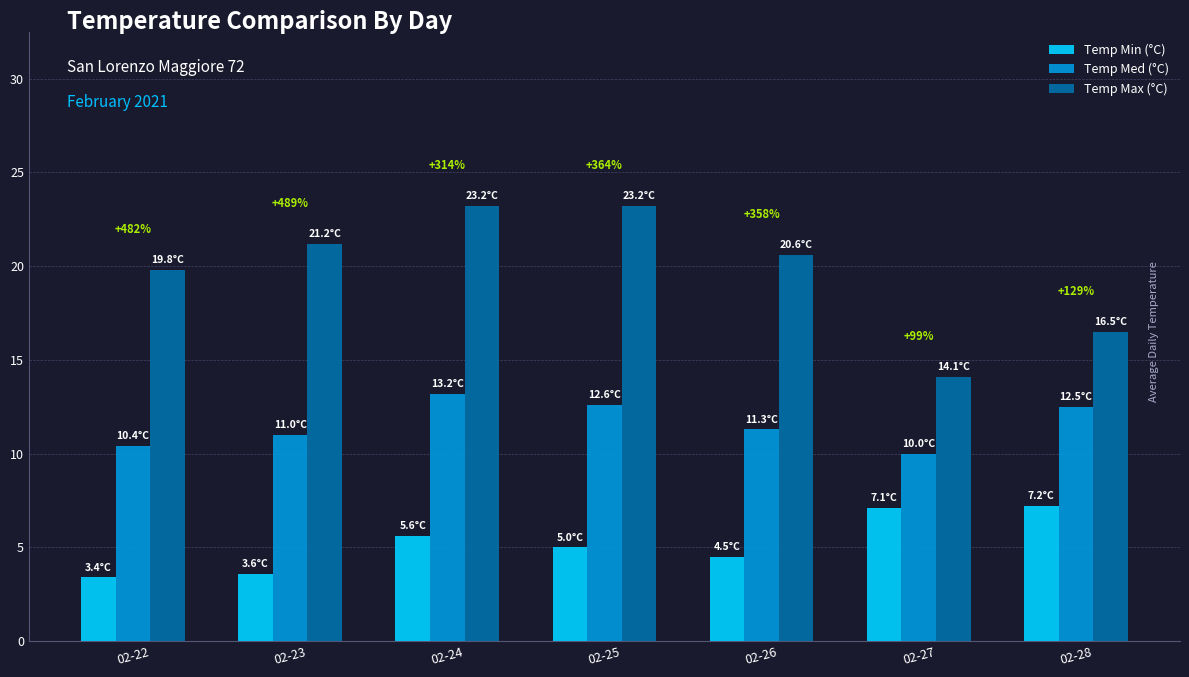

What is the minimum value for Temp Med (°C)?

10.0